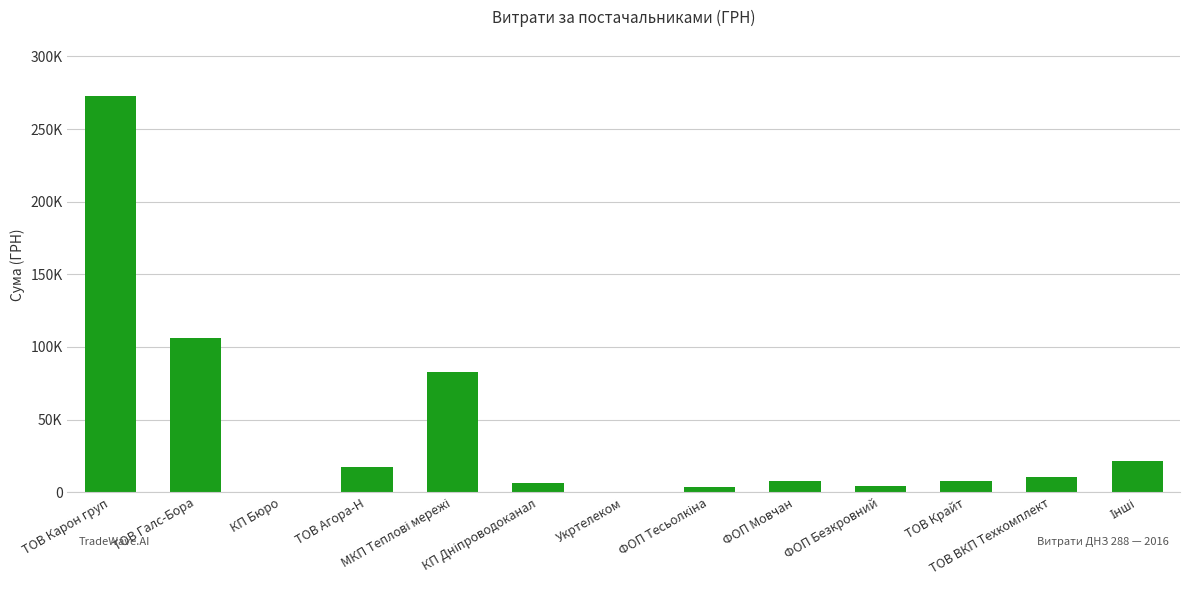

Are the bars horizontal?

No